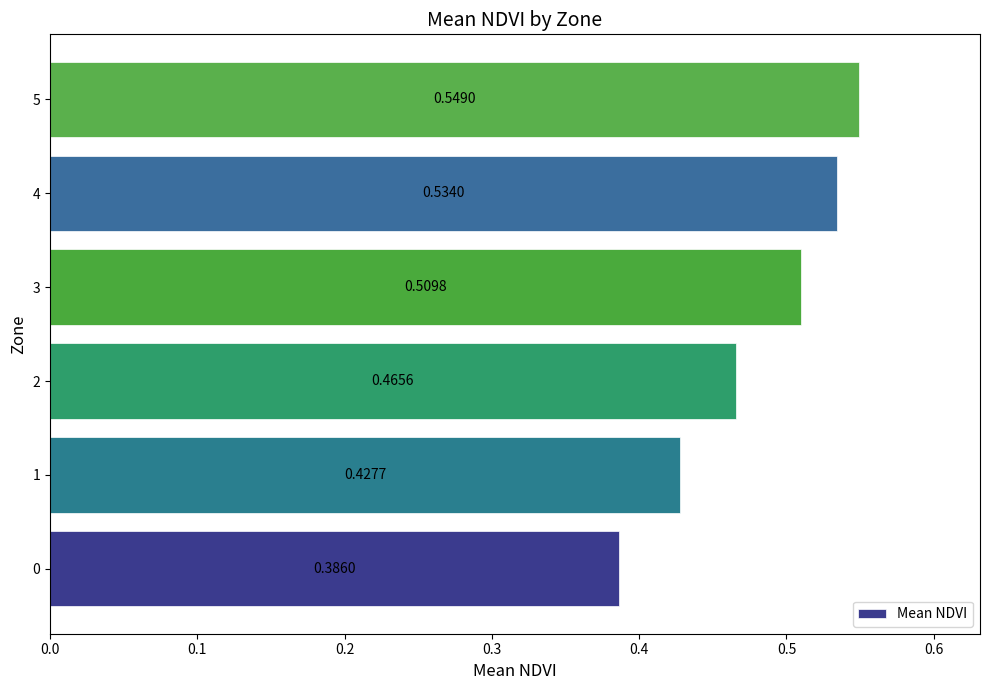

What is the sum of all values?

2.9